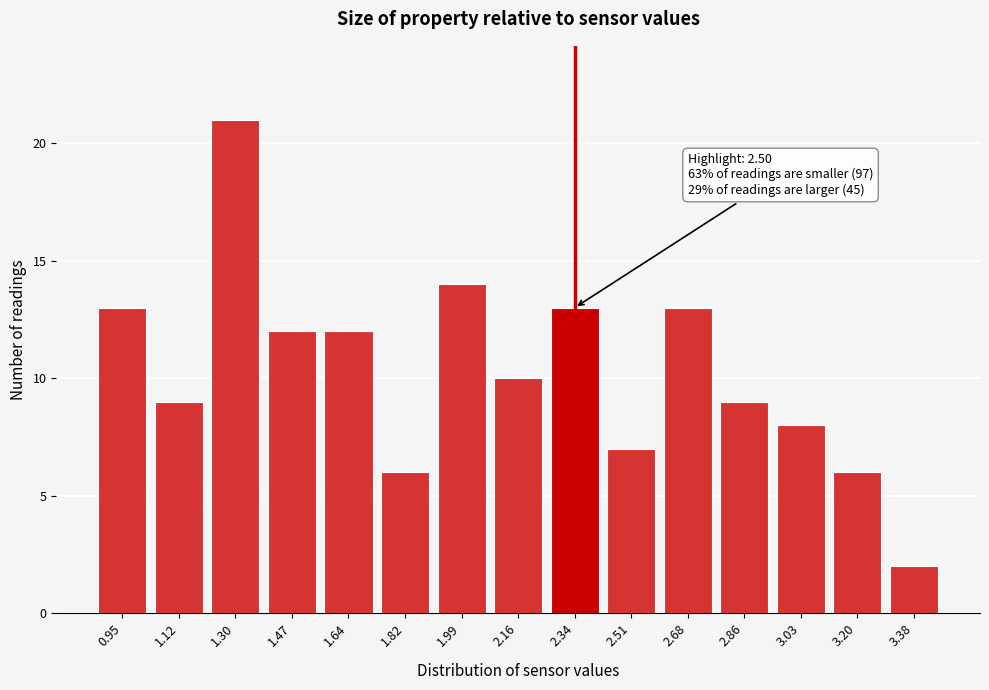

Reading right to left, transcribe all the data shown in this chart.

2	6	8	9	13	7	13	10	14	6	12	12	21	9	13